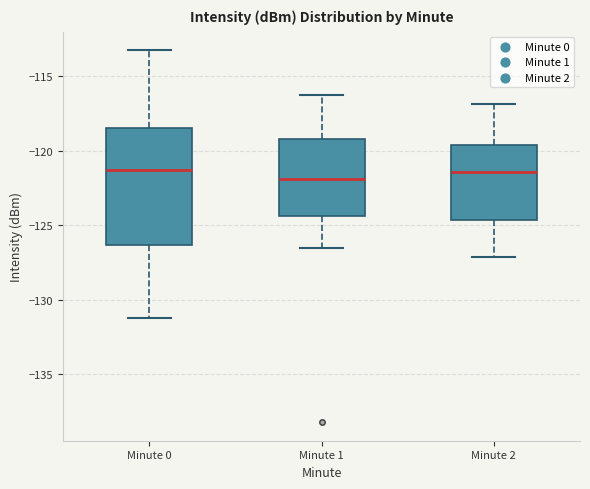

Reading left to right, read every box against the y-axis: the position of its median line, the range the box covers, and the ends of its whiskers. The values are not printed on the chart, so give them approximately, as read against the axis.

Minute 0: median -121.5, box -126.5 to -118.5, whiskers -131.0 to -113.5
Minute 1: median -122.0, box -124.5 to -119.0, whiskers -126.5 to -116.5
Minute 2: median -121.5, box -124.5 to -119.5, whiskers -127.0 to -117.0